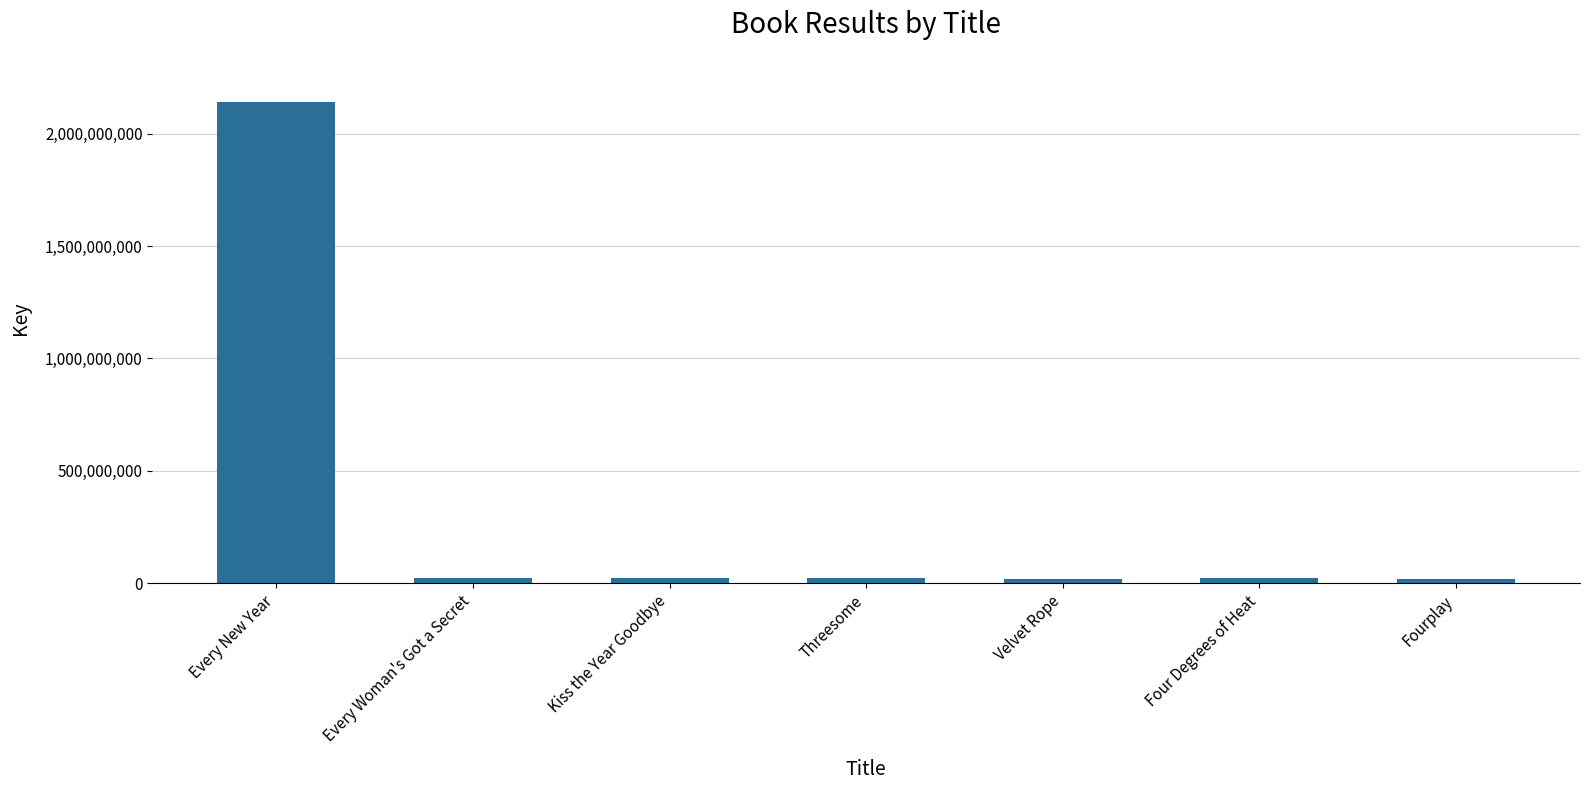

What is the label of the 4th bar from the left?

Threesome